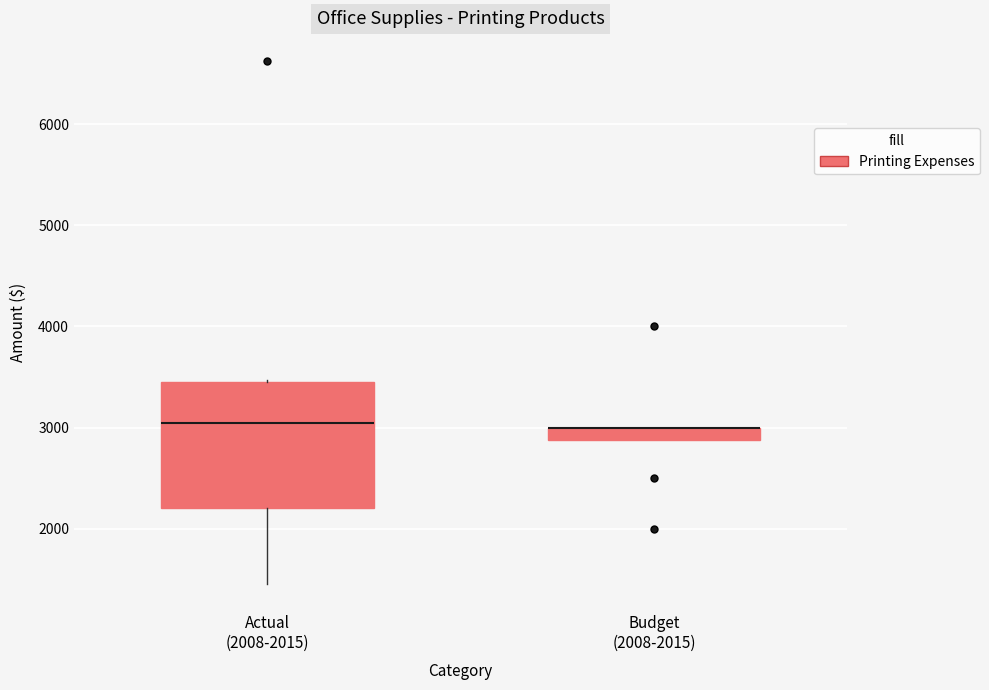

Comparing the boxes themselves (not the whiskers), which one is the tallest?

Actual (2008-2015)